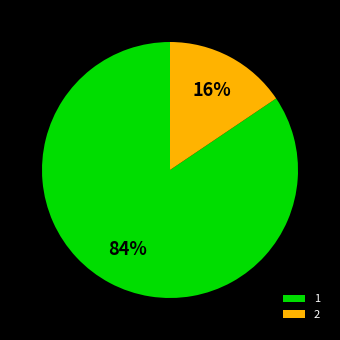

What is the largest slice in the pie chart?

1